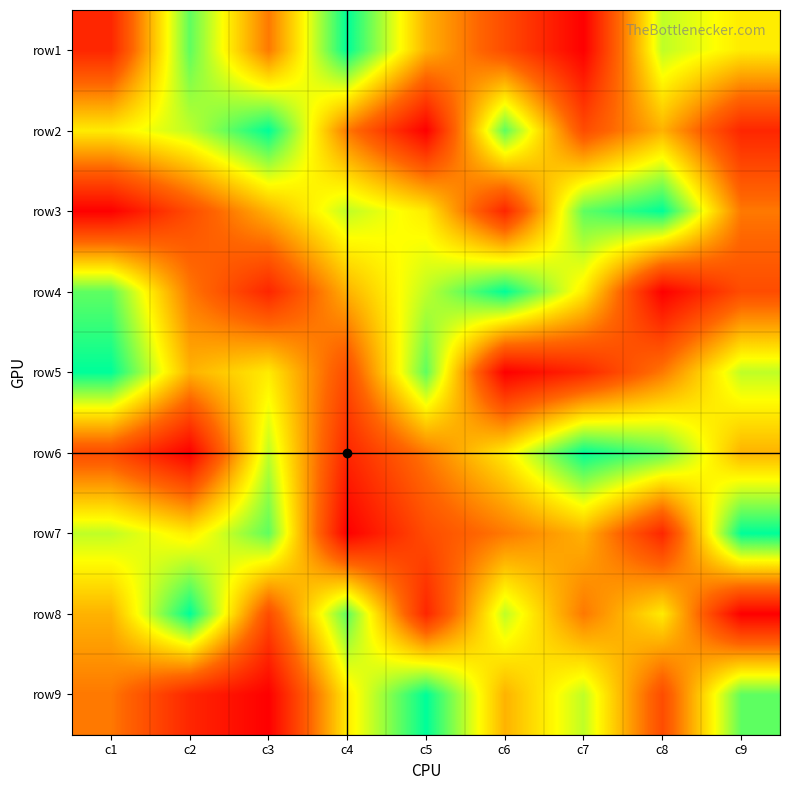

What is the total value across all series at c2?

45